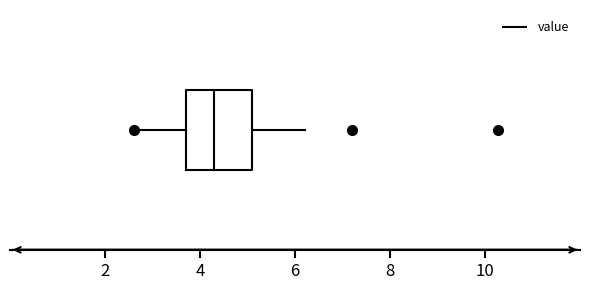

Read this box plot against the x-axis: the position of the median line, the range covered by the box, and the ends of both whiskers. The values are not printed on the chart, so give them approximately, as read against the axis.

median 4.4, box 3.8 to 5.2, whiskers 2.6 to 6.2